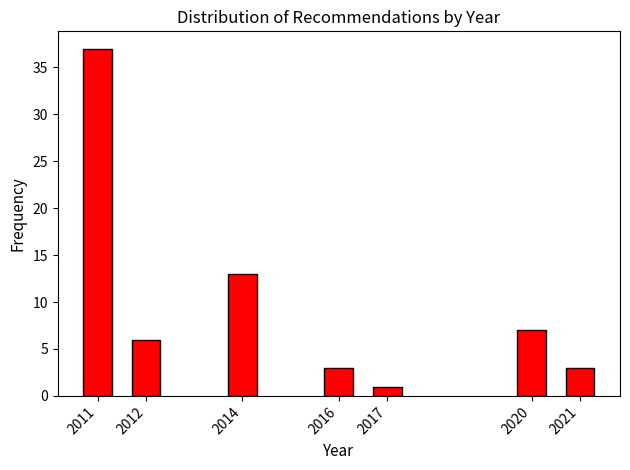

Reading left to right, extract all data points from this chart.

37	6	13	3	1	7	3